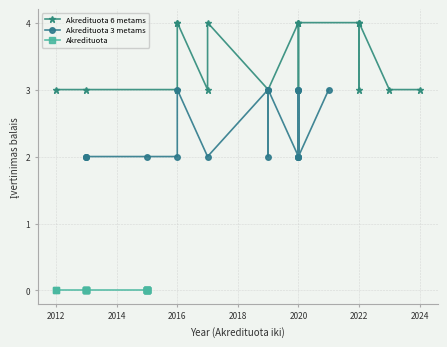

List the series in order of their overall mean, highest first.

Akredituota 6 metams, Akredituota 3 metams, Akredituota